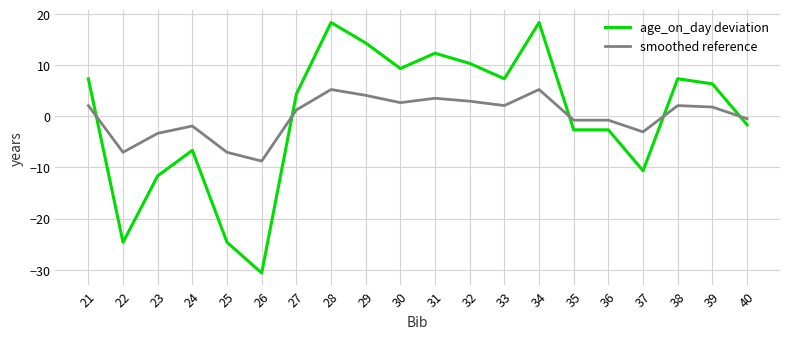

How many lines are shown in the chart?

2